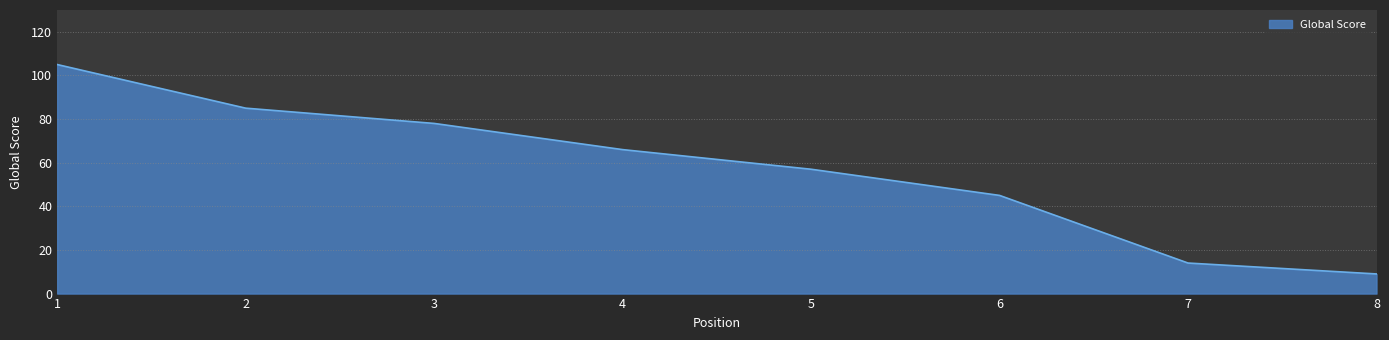

Reading right to left, what are all the values shown in this chart?

9	14	45	57	66	78	85	105